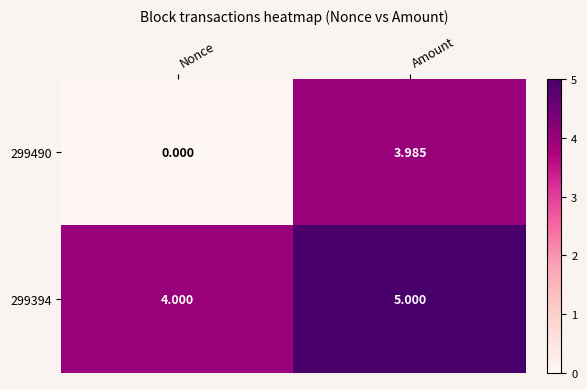

At which category is the sum across all series the highest?

Amount